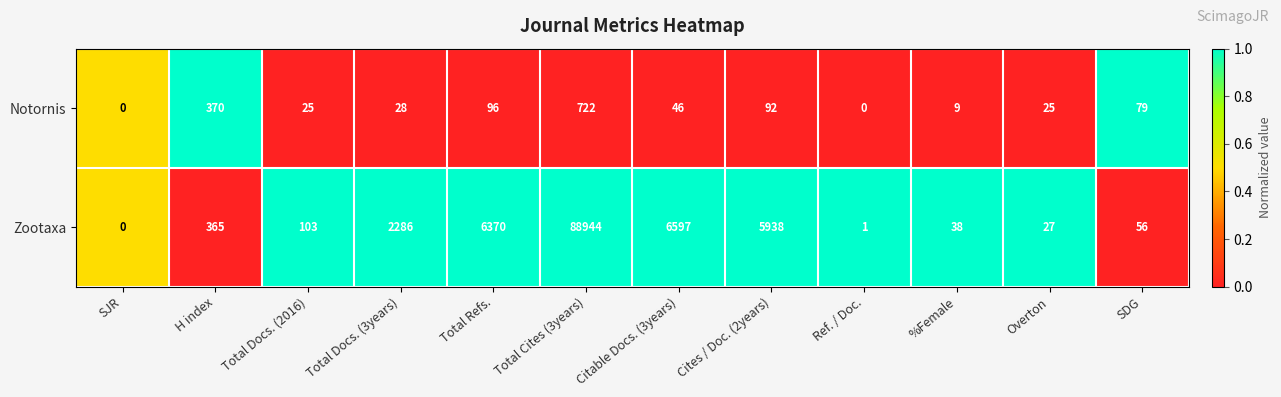

At which category is the sum across all series the highest?

Total Cites (3years)